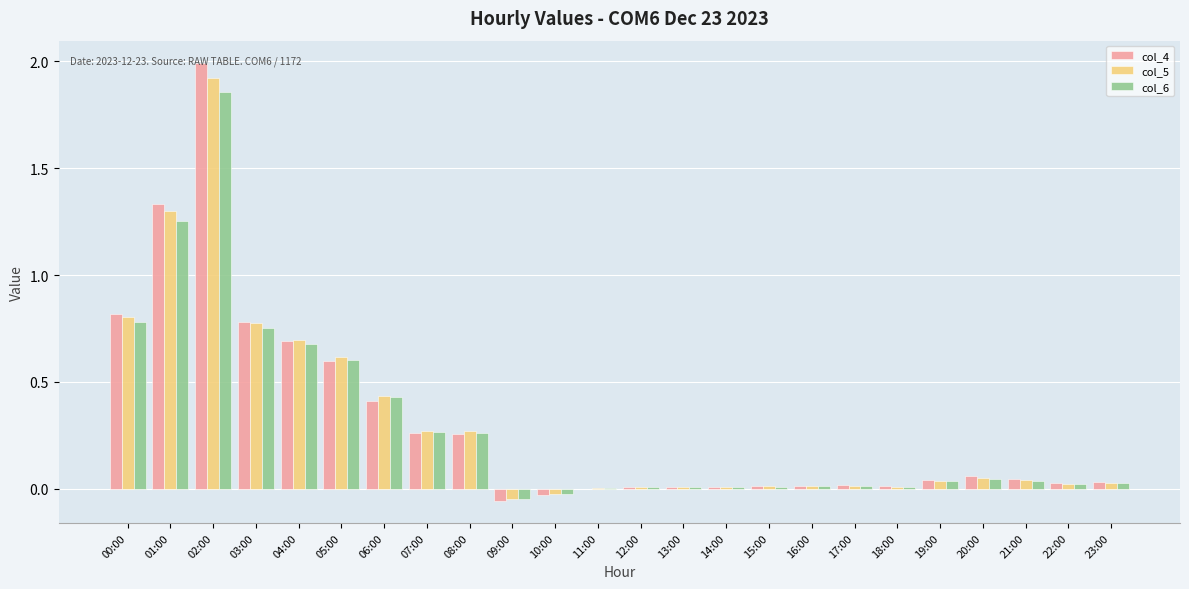

Which series changed the most between 00:00 and 04:00?

col_4